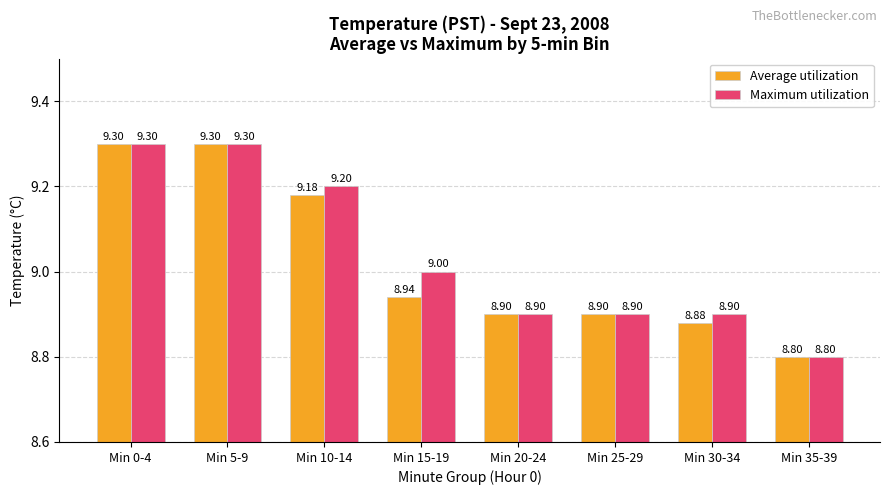

Count the number of data series in this chart.

2